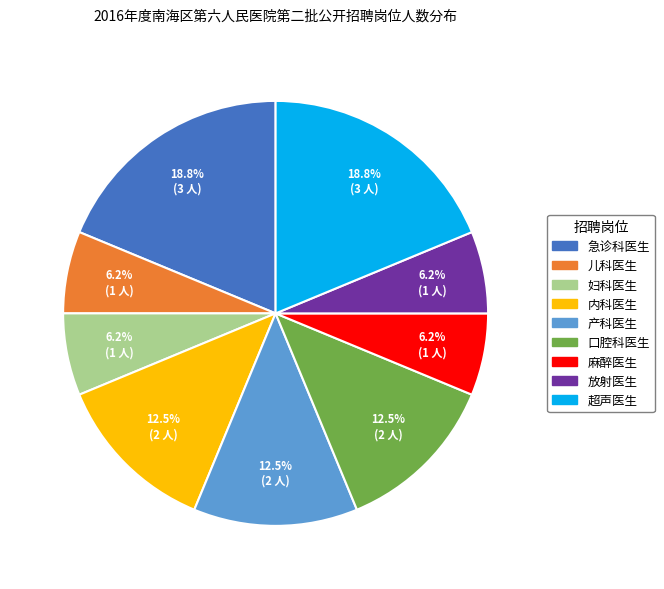

What is the ratio of the value at 产科医生 to the value at 急诊科医生?

0.7